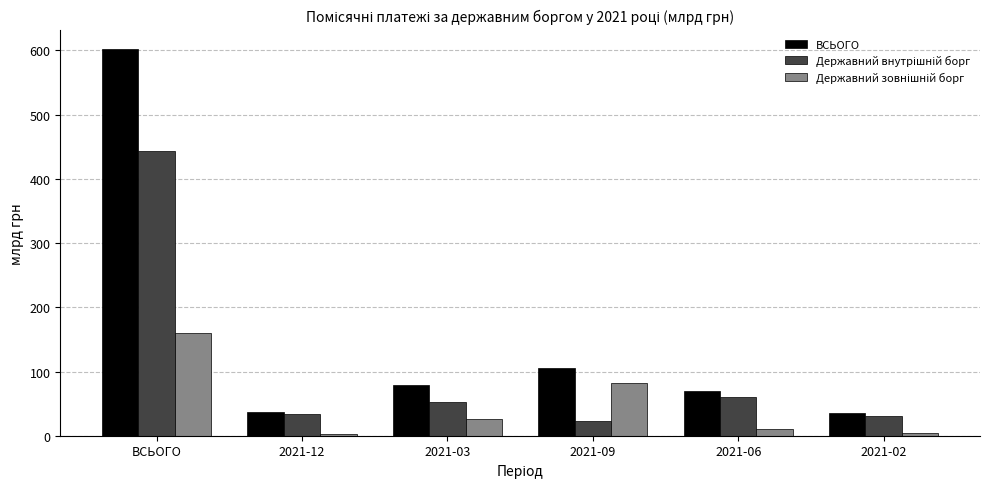

What is the difference between the highest and lowest values at 2021-03?

52.3